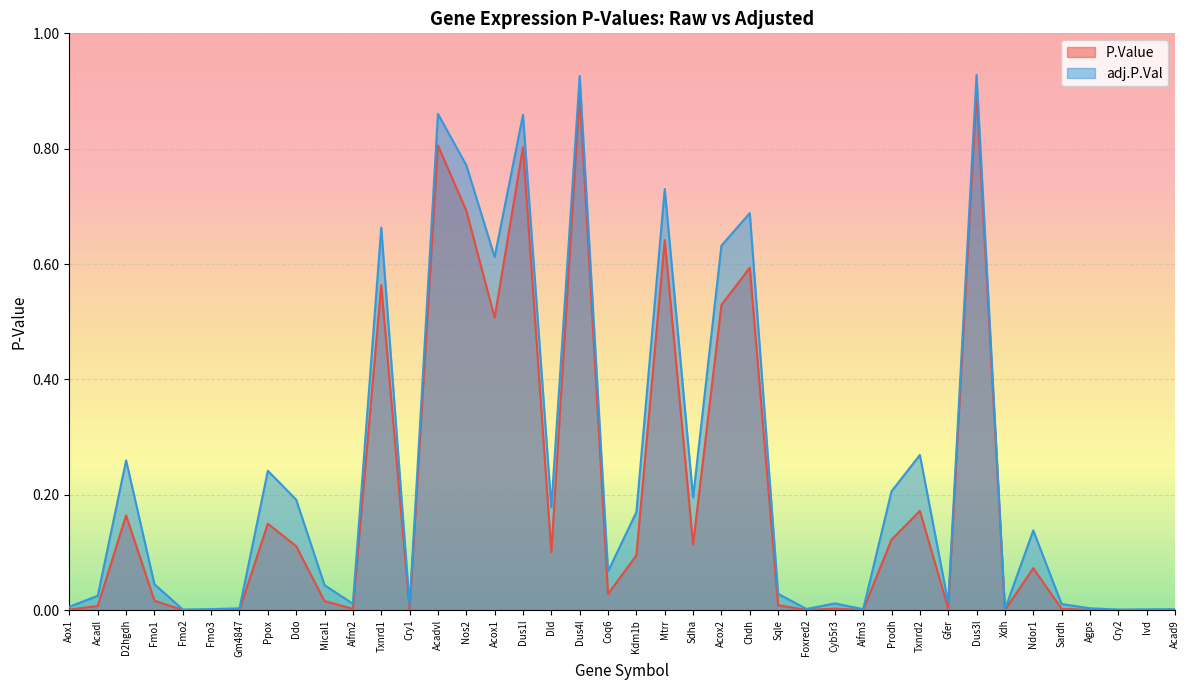

Count the number of categories in the chart.

40